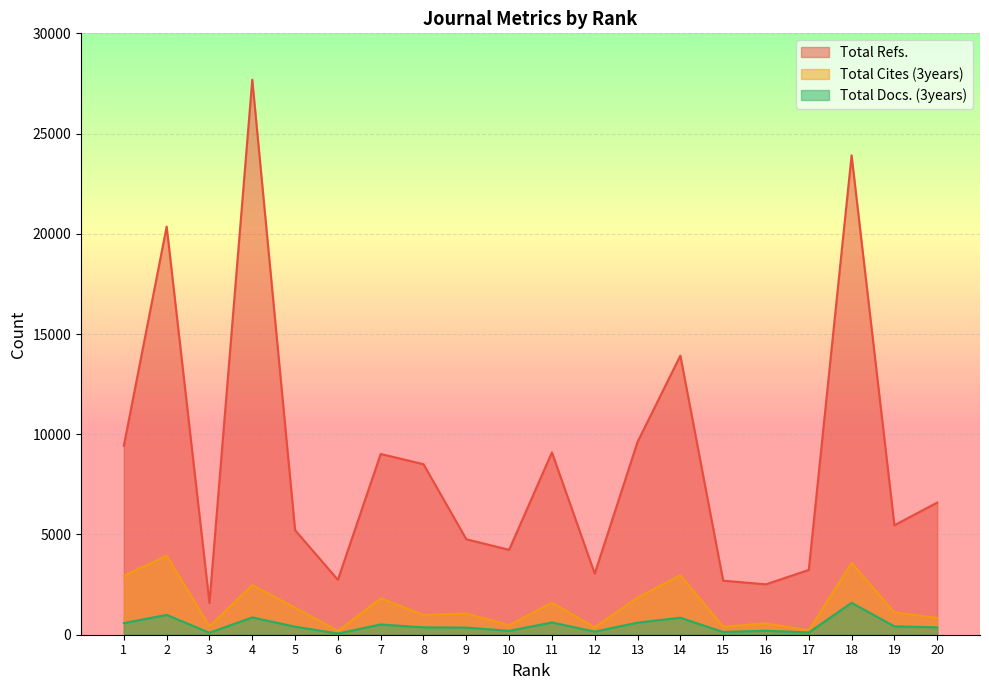

What is the minimum value for Total Refs.?

1584